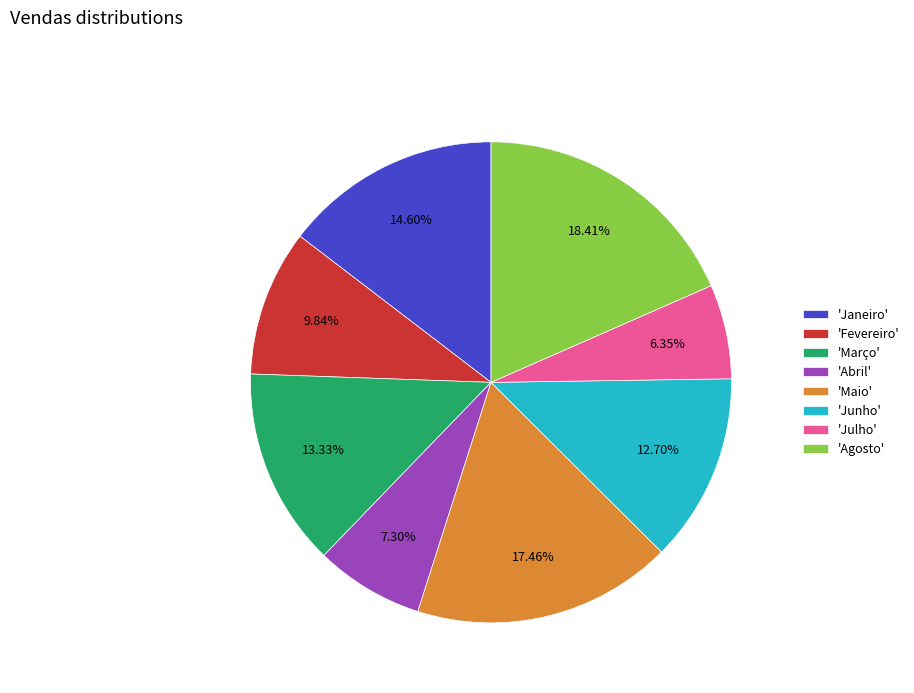

Rank the categories by value from lowest to highest.

'Julho', 'Abril', 'Fevereiro', 'Junho', 'Março', 'Janeiro', 'Maio', 'Agosto'